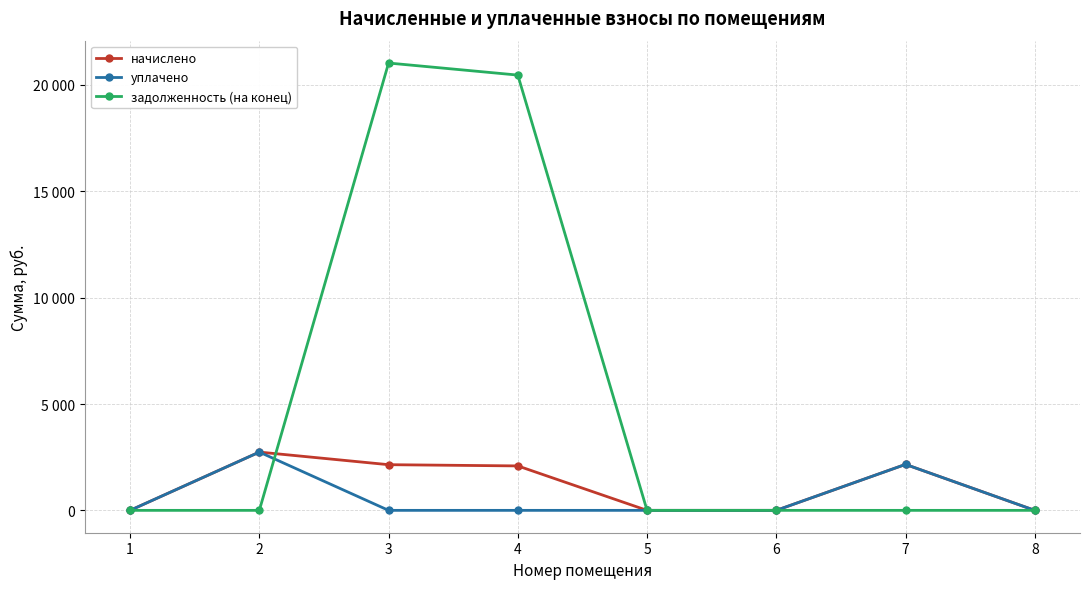

Between 3 and 1, which is larger?

3